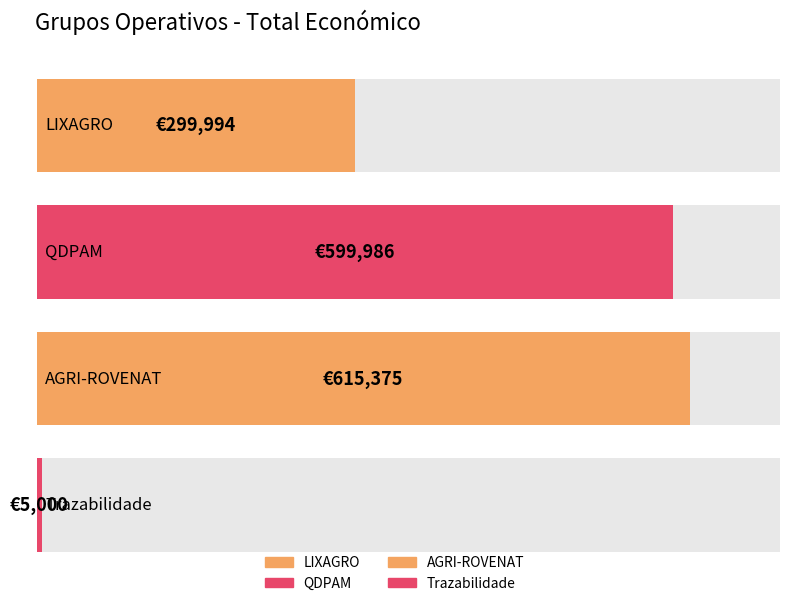

Reading right to left, transcribe all the data shown in this chart.

5000	615375	599986	299994